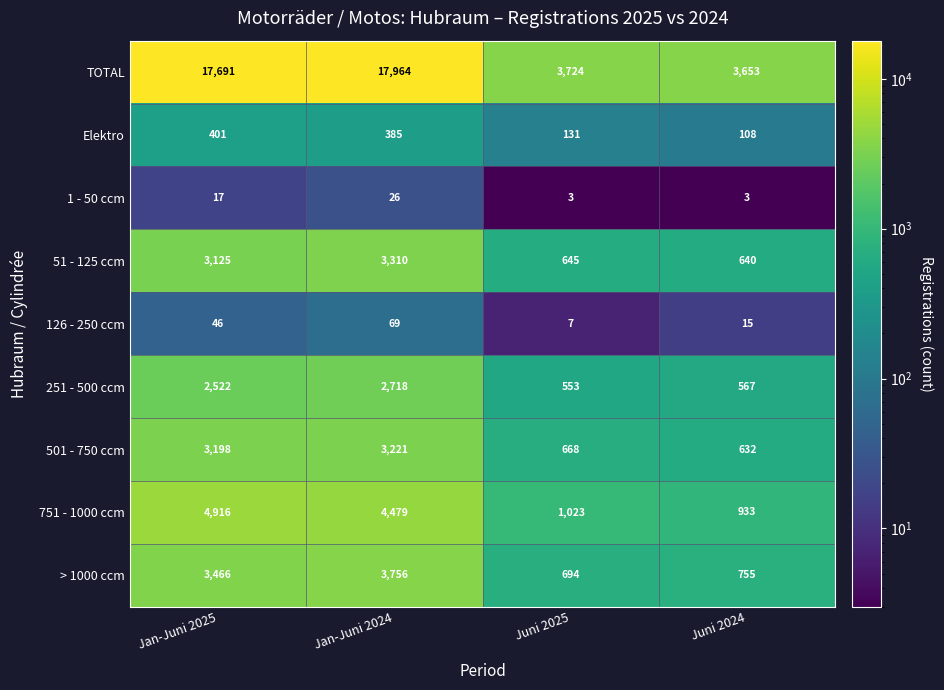

What is the spread (max minus min) of values at Jan-Juni 2025?

17674